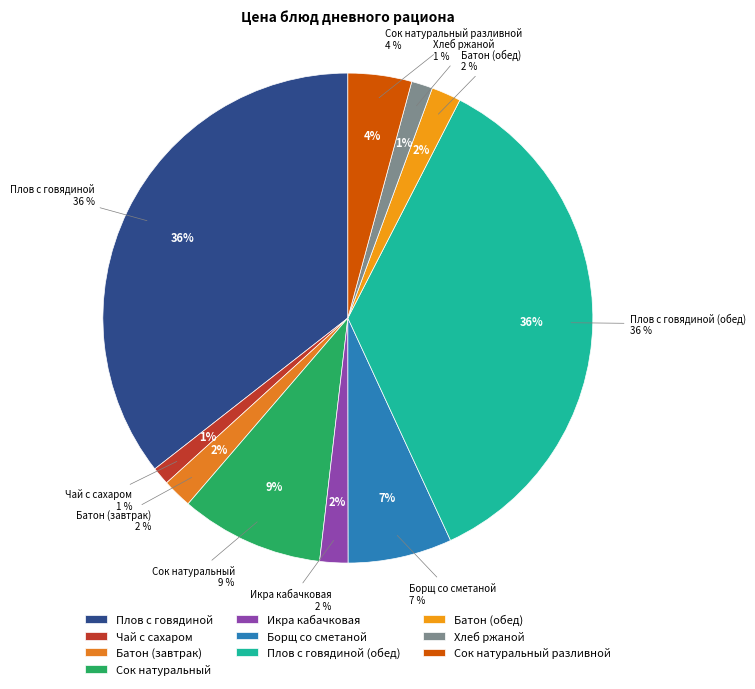

Is Сок натуральный разливной the majority of the pie?

No